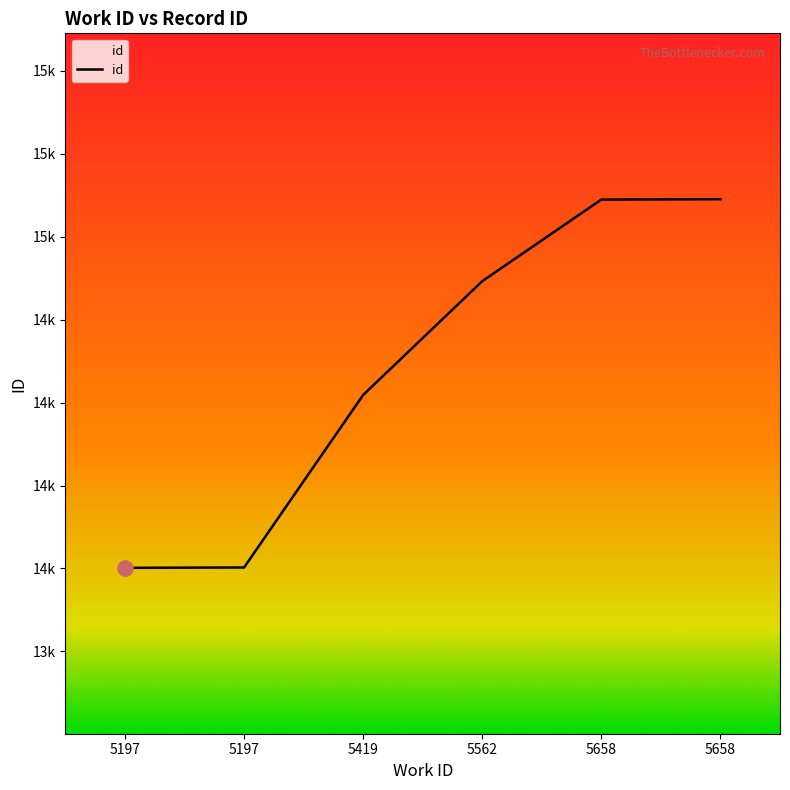

Between 5562 and 5658, which is larger?

5658